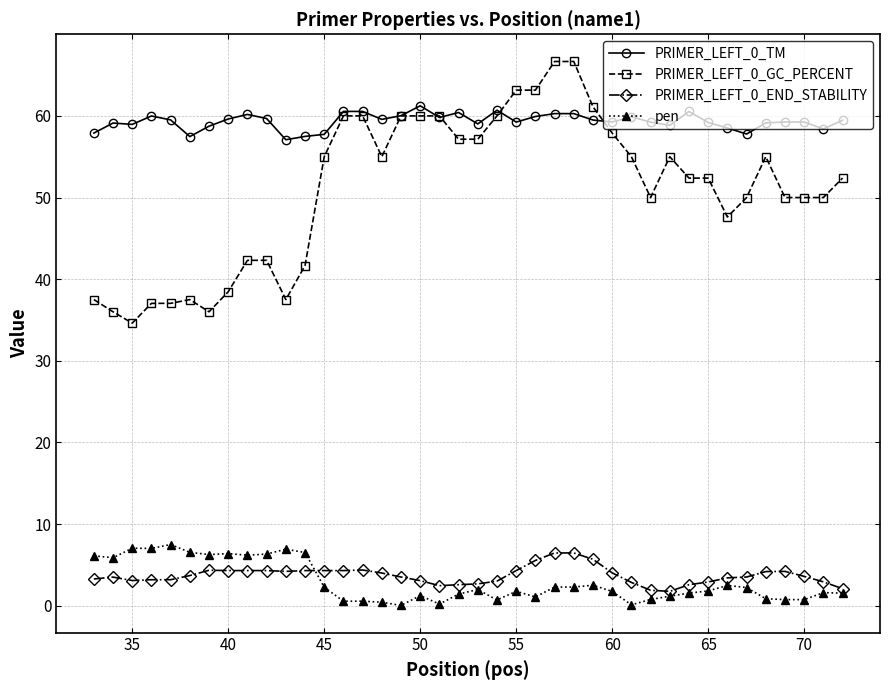

What is the value of the pen point at the 28th from the left?

1.7